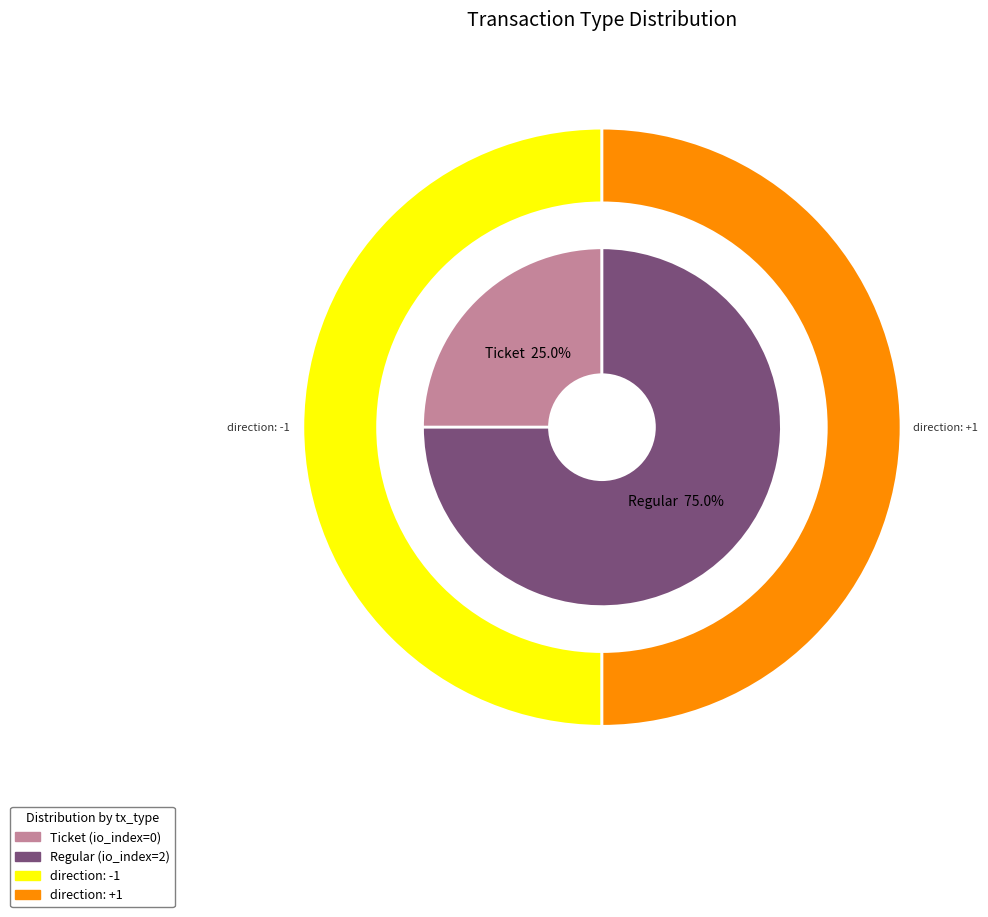

What is the largest slice in the pie chart?

Regular